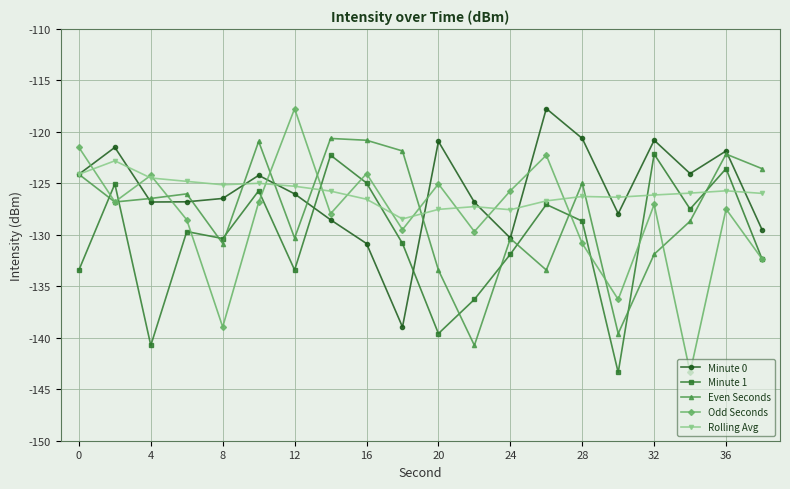

Which series has the widest spread of values?

Odd Seconds